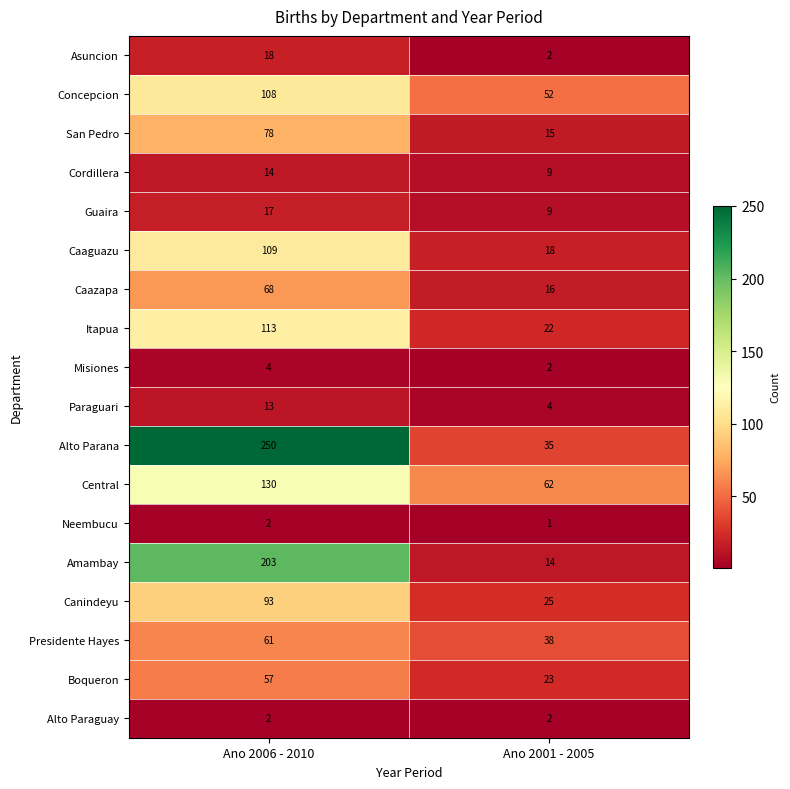

List the labels in order of Amambay value, smallest first.

Ano 2001 - 2005, Ano 2006 - 2010